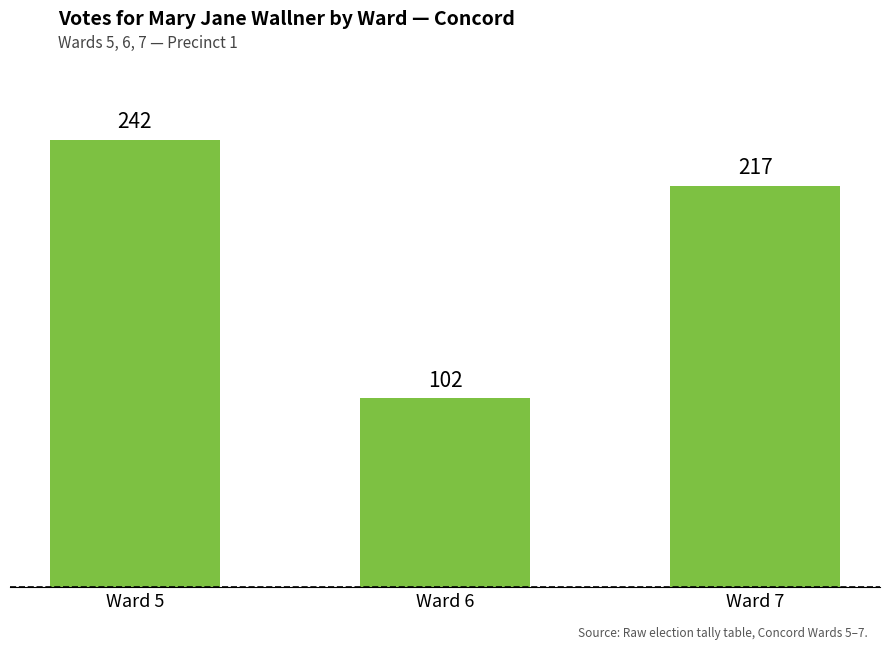

Reading right to left, list all the values displayed in this chart.

217	102	242